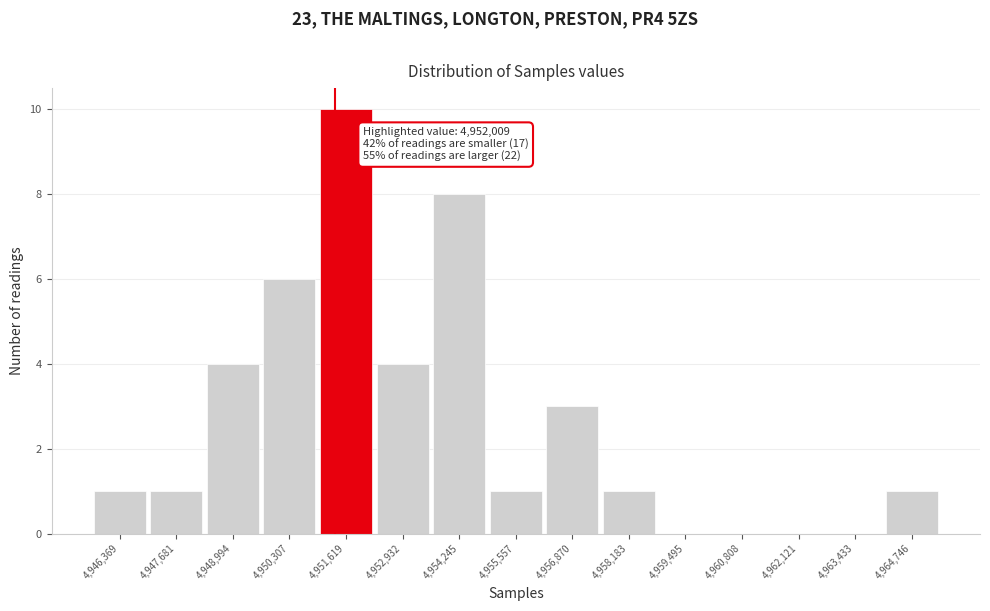

Reading right to left, what are all the values shown in this chart?

4,964,746=1	4,963,433=0	4,962,121=0	4,960,808=0	4,959,495=0	4,958,183=1	4,956,870=3	4,955,557=1	4,954,245=8	4,952,932=4	4,951,619=10	4,950,307=6	4,948,994=4	4,947,681=1	4,946,369=1